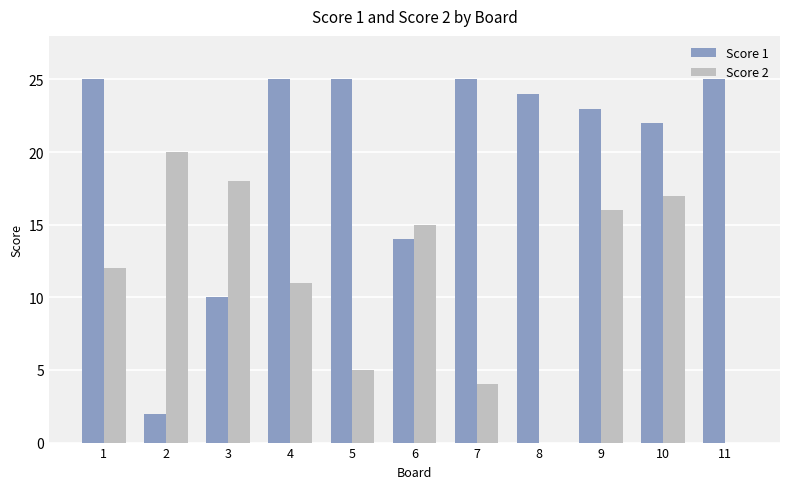

Reading right to left, list all the values displayed in this chart.

Score 1: 25	22	23	24	25	14	25	25	10	2	25
Score 2: 0	17	16	0	4	15	5	11	18	20	12